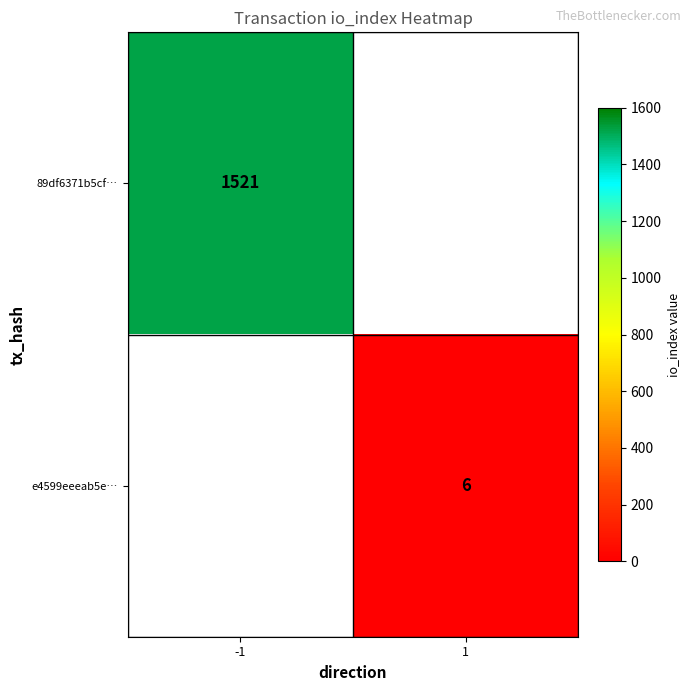

The 89df6371b5cf… series shows 2201 at -1. True or false?

False